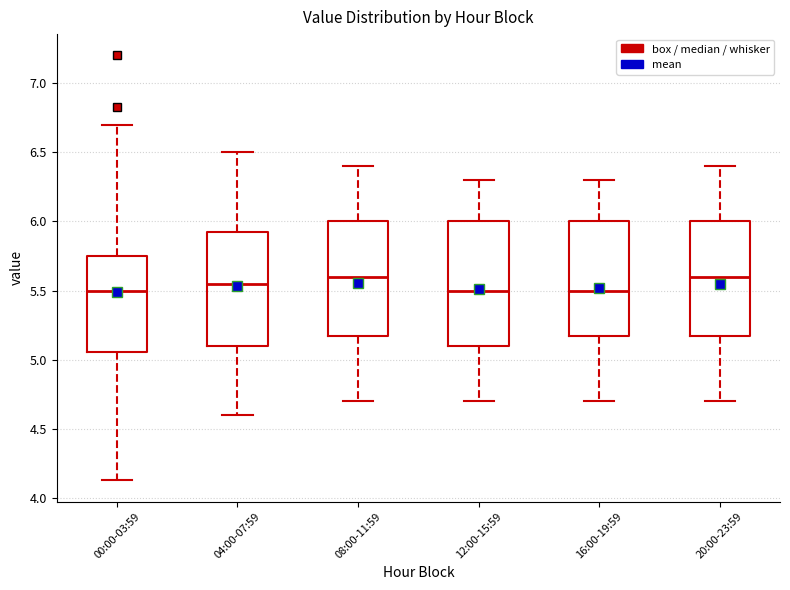

Reading left to right, transcribe this box plot: for each box, give where its median line is, the range the box spans, and where its two whiskers end, as read against the y-axis. The values are not printed on the chart, so give them approximately, as read against the axis.

00:00-03:59: median 5.50, box 5.05 to 5.75, whiskers 4.15 to 6.70
04:00-07:59: median 5.55, box 5.10 to 5.95, whiskers 4.60 to 6.50
08:00-11:59: median 5.60, box 5.20 to 6.00, whiskers 4.70 to 6.40
12:00-15:59: median 5.50, box 5.10 to 6.00, whiskers 4.70 to 6.30
16:00-19:59: median 5.50, box 5.20 to 6.00, whiskers 4.70 to 6.30
20:00-23:59: median 5.60, box 5.20 to 6.00, whiskers 4.70 to 6.40